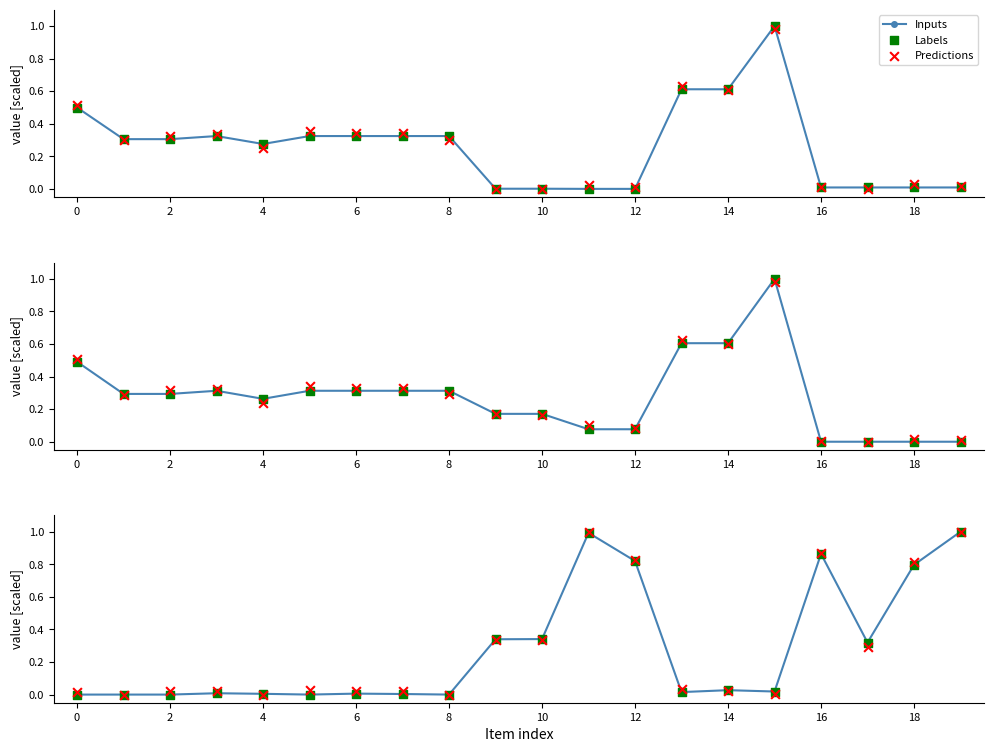

Which series reaches the maximum Y coordinate?

Inputs